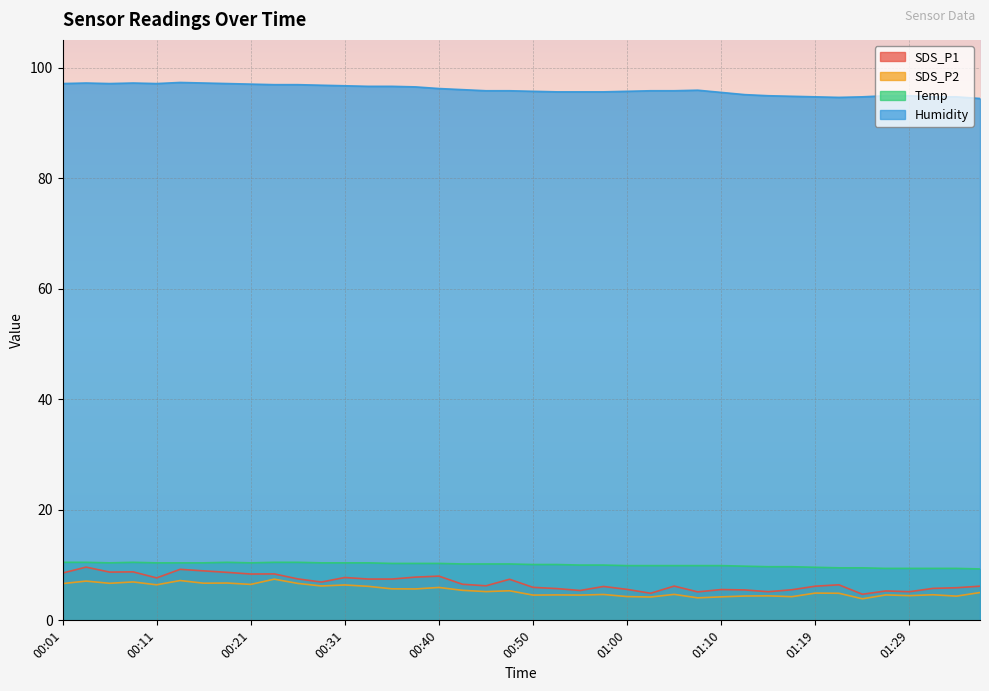

At which label does SDS_P1 first exceed 6?

00:01